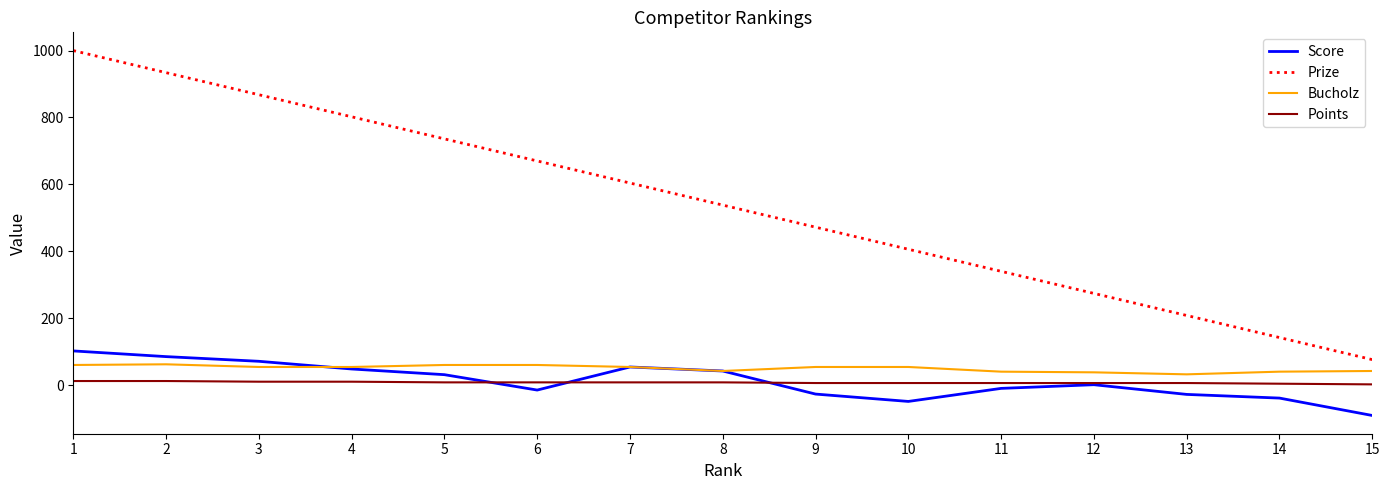

The value of Prize at 10 is 406. True or false?

True